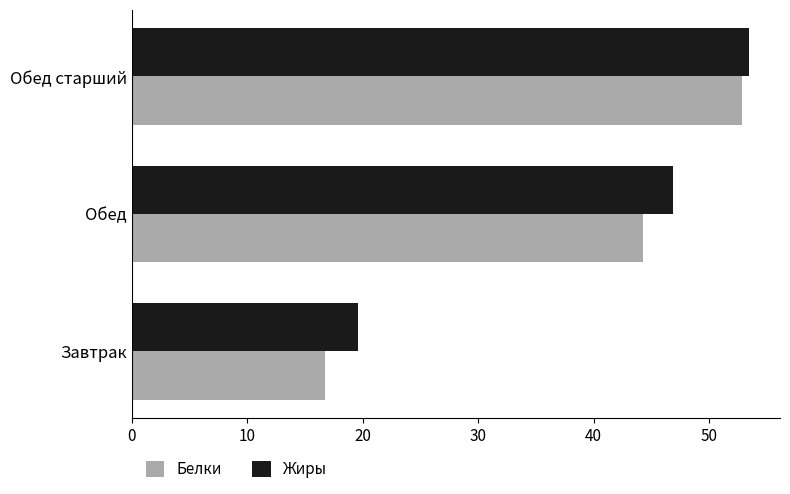

What is the minimum value for Жиры?

19.6